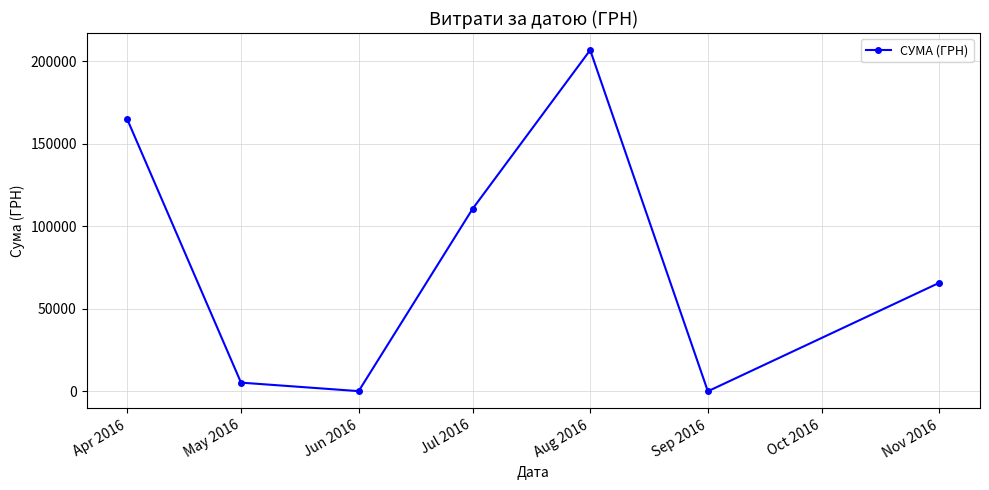

Which category has the highest value across all series?

Aug 2016